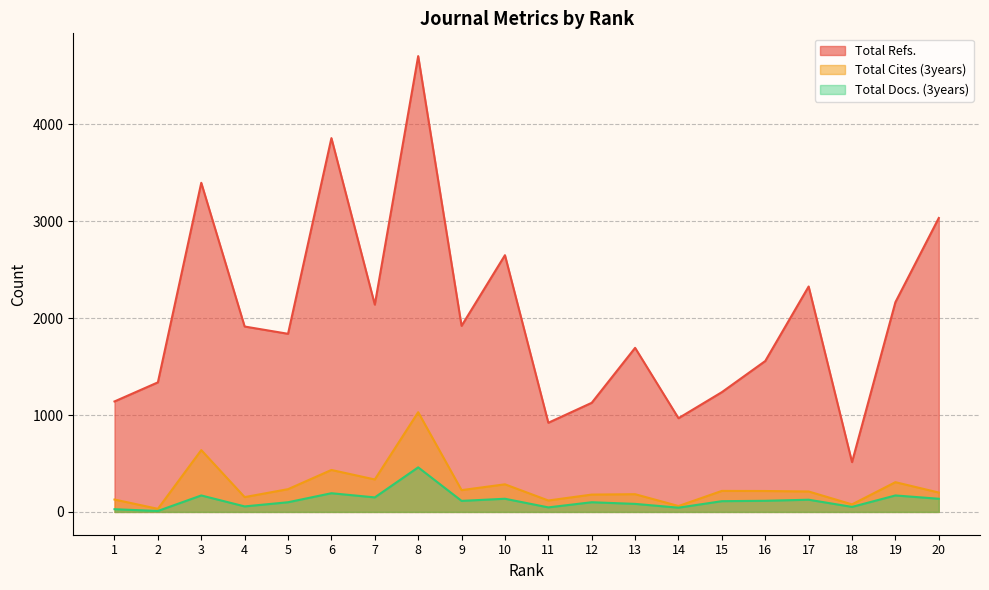

True or false: Total Refs. and Total Docs. (3years) cross at least once.

False